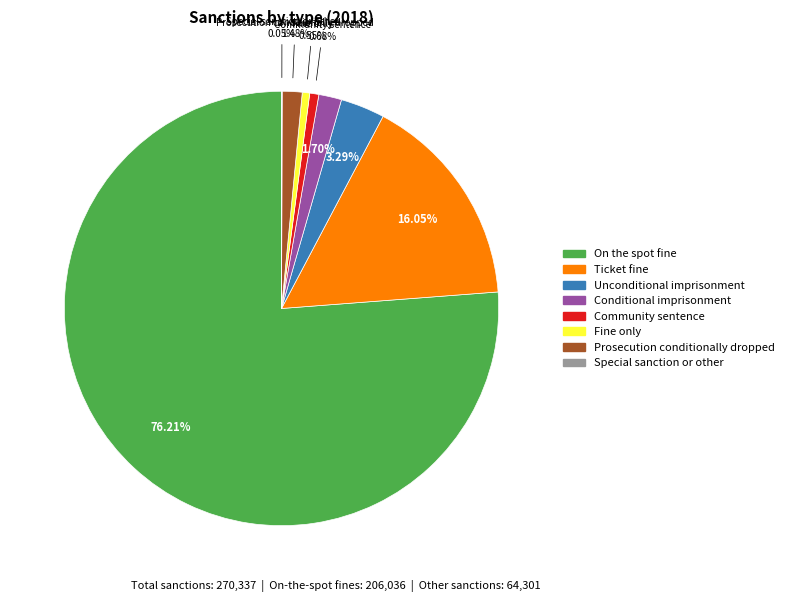

To the nearest percent, what portion does Prosecution conditionally dropped represent?

1%